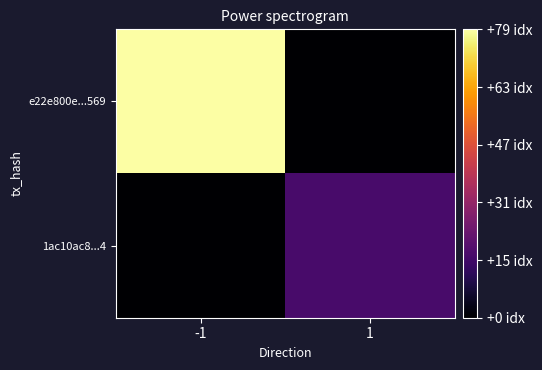

Rank the series by their average value, from highest to lowest.

e22e800e...569, 1ac10ac8...4